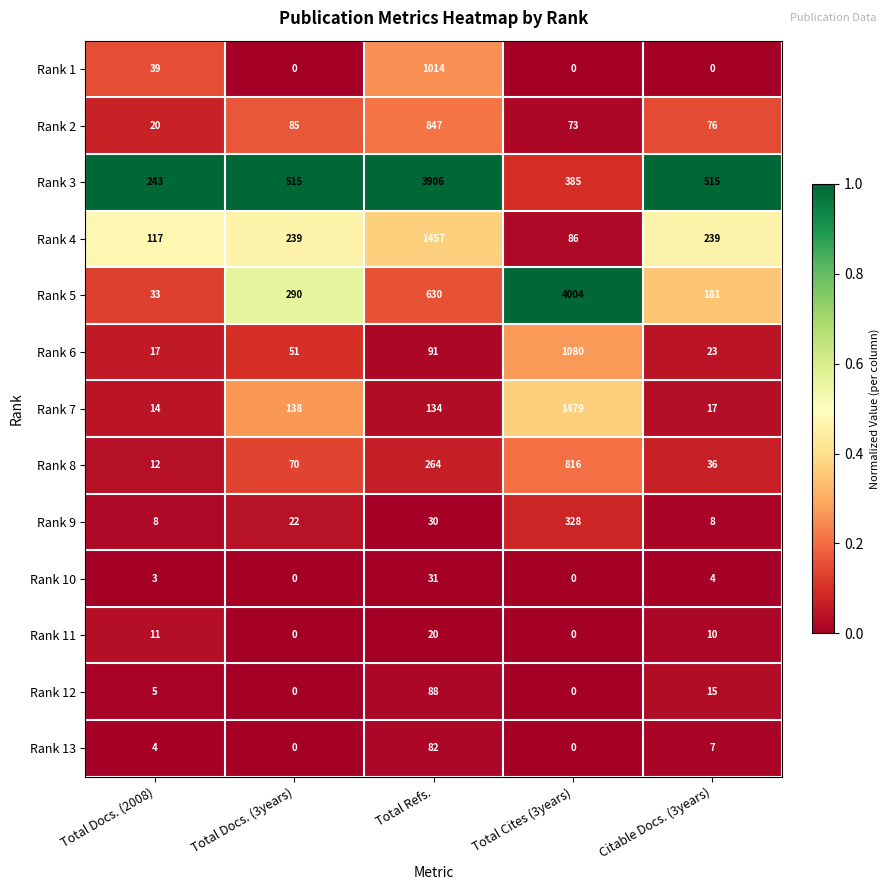

What is the greatest value displayed?

4004